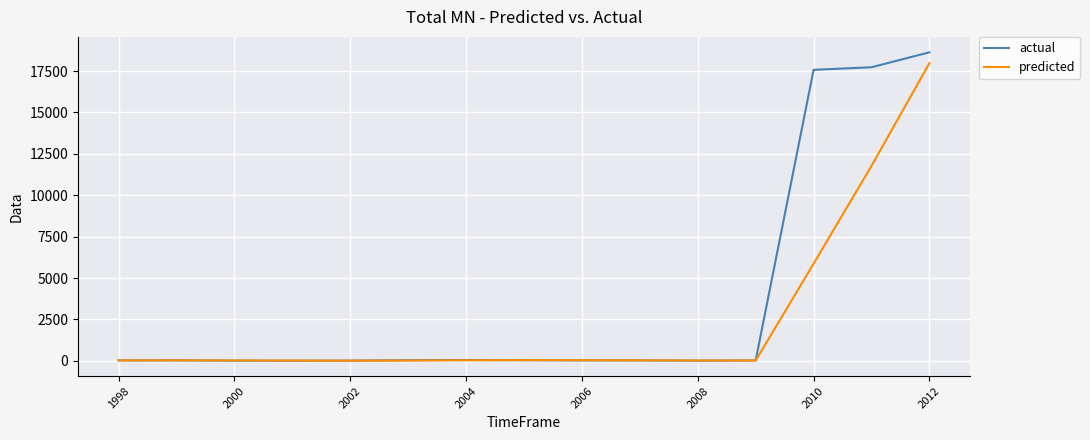

Which series has the widest spread of values?

actual